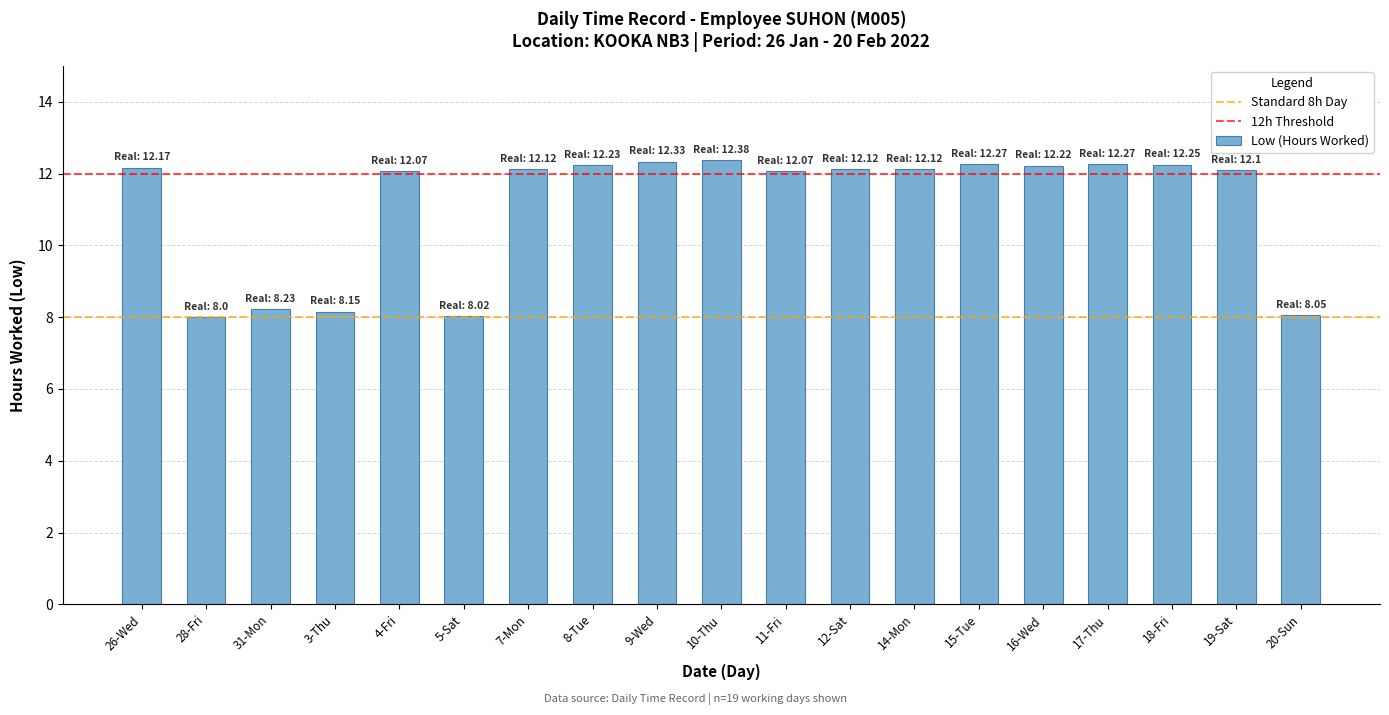

What is the change in value from 3-Thu to 10-Thu?

+4.2